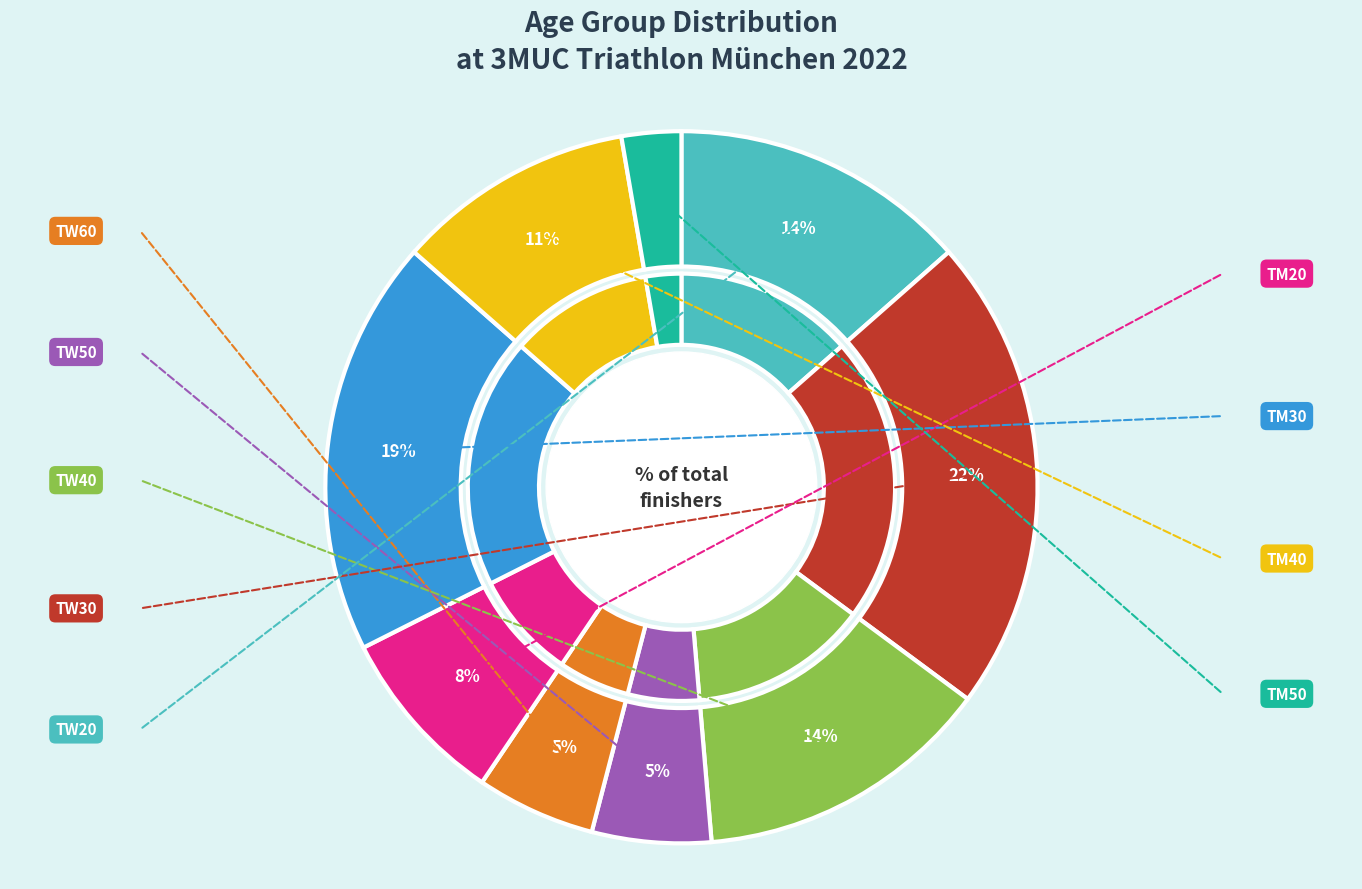

What is the total percentage of TM30 and TW30?

40.5%